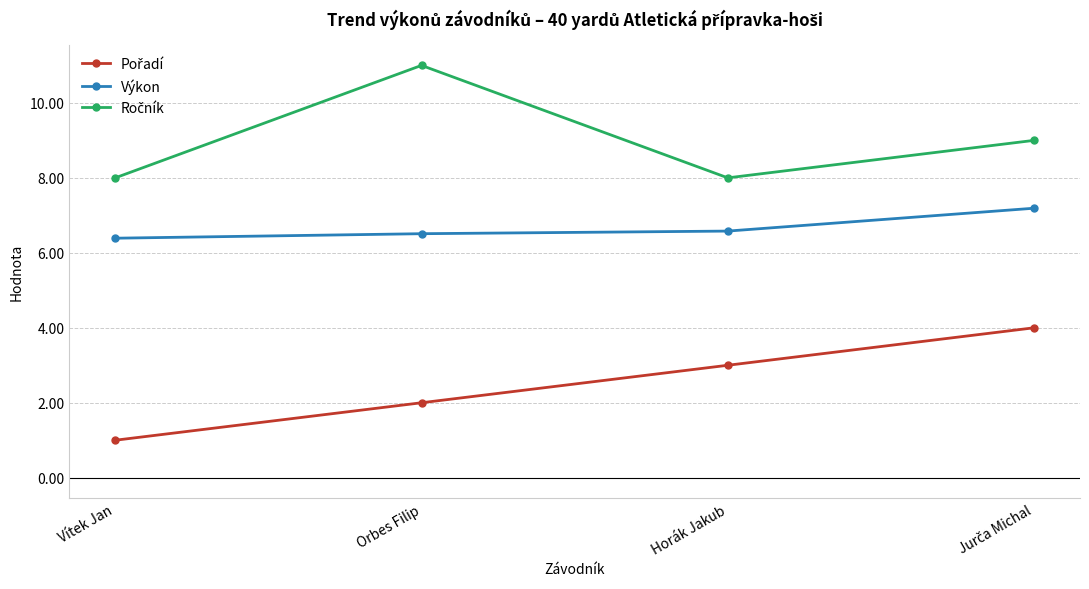

What is the total value across all series at Orbes Filip?

19.5